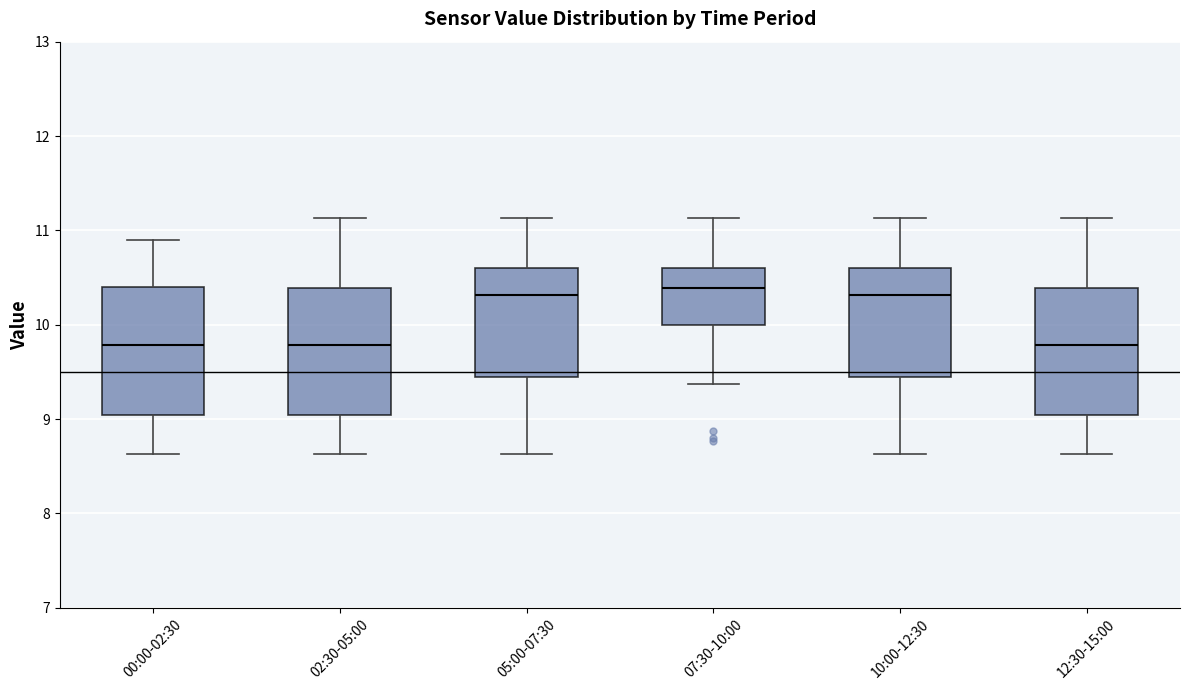

Where is the upper edge of the box for 02:30-05:00 on the y-axis? The values are not printed on the chart, so give them approximately, as read against the axis.

10.4